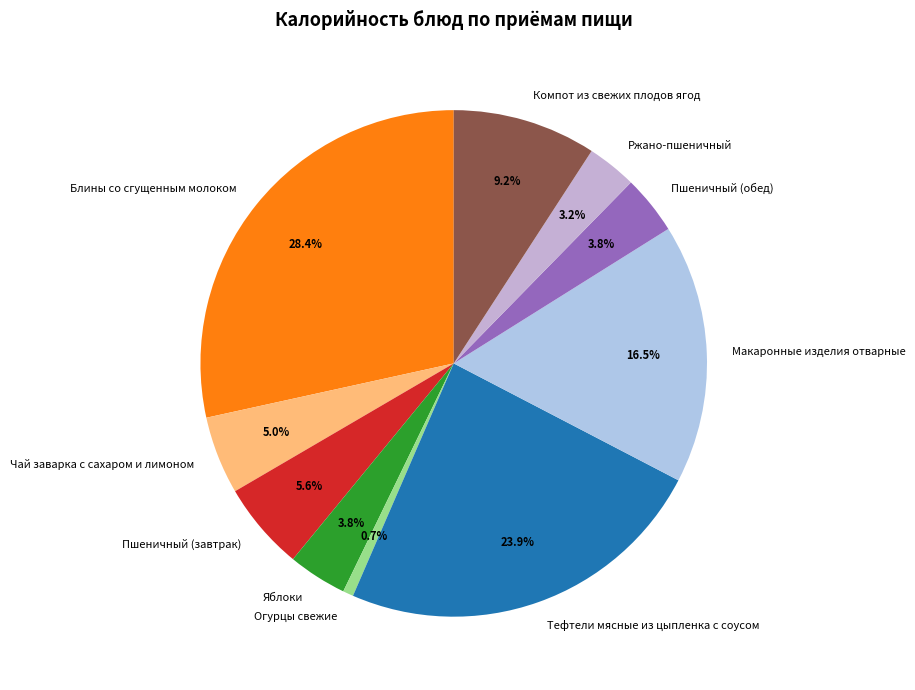

What percentage is the Блины со сгущенным молоком slice, to the nearest percent?

28%